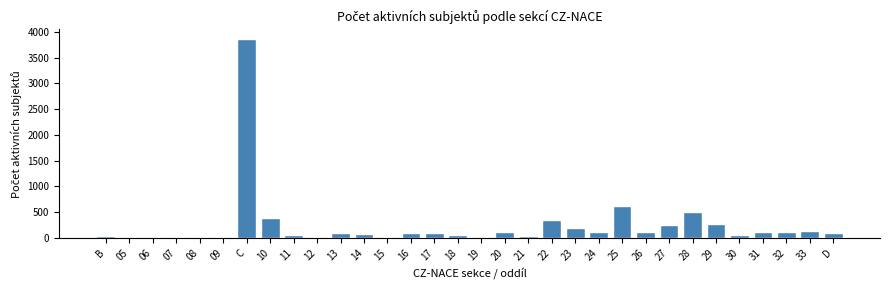

What is the sum of all values?

7889